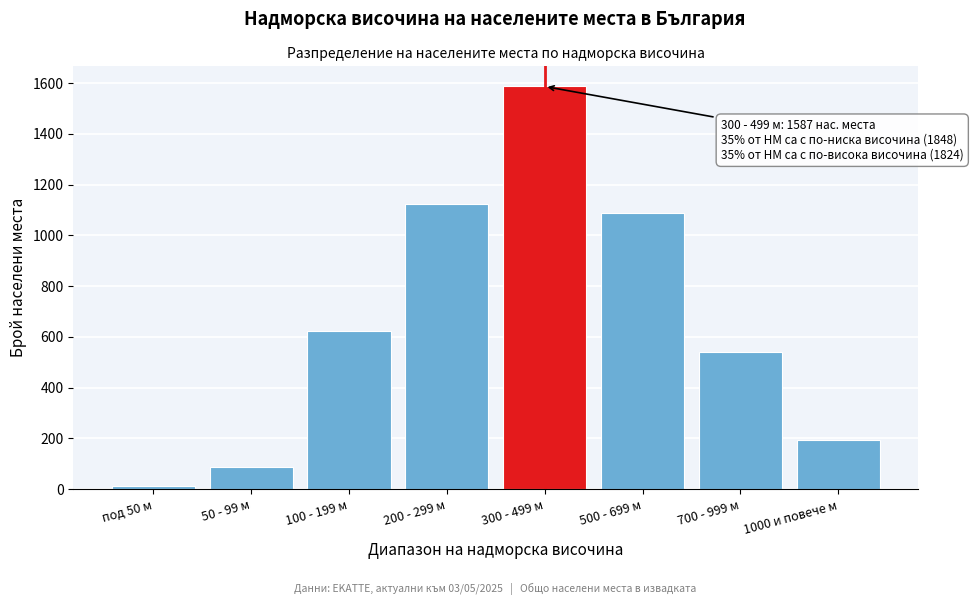

Reading right to left, what are all the values shown in this chart?

1000 и повече м=193	700 - 999 м=542	500 - 699 м=1089	300 - 499 м=1587	200 - 299 м=1124	100 - 199 м=623	50 - 99 м=89	под 50 м=12